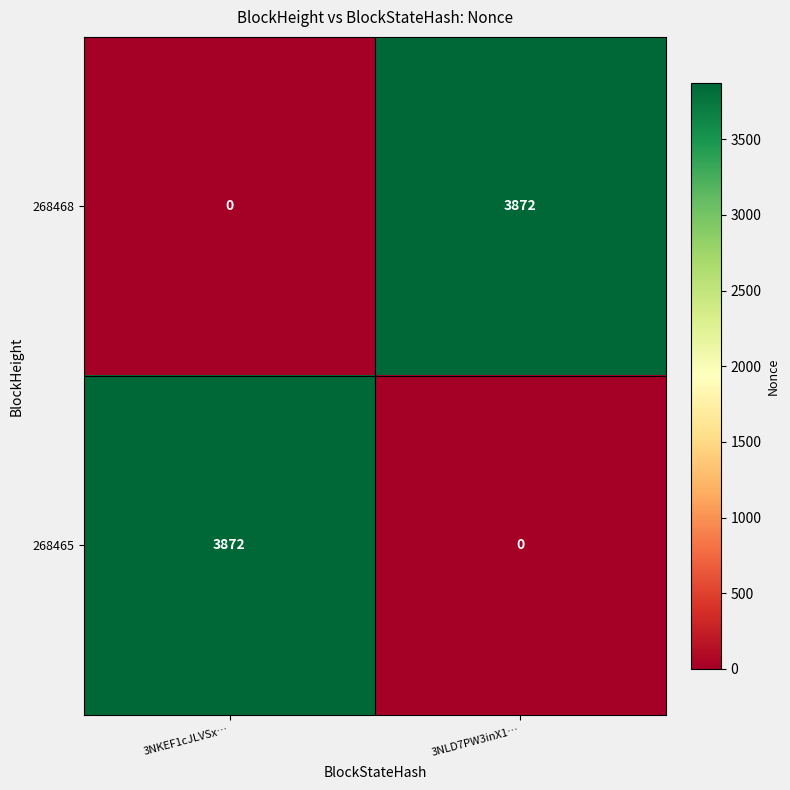

Reading left to right, what are all the values shown in this chart?

268468: 3NKEF1cJLVSx…=0	3NLD7PW3inX1…=3872
268465: 3NKEF1cJLVSx…=3872	3NLD7PW3inX1…=0